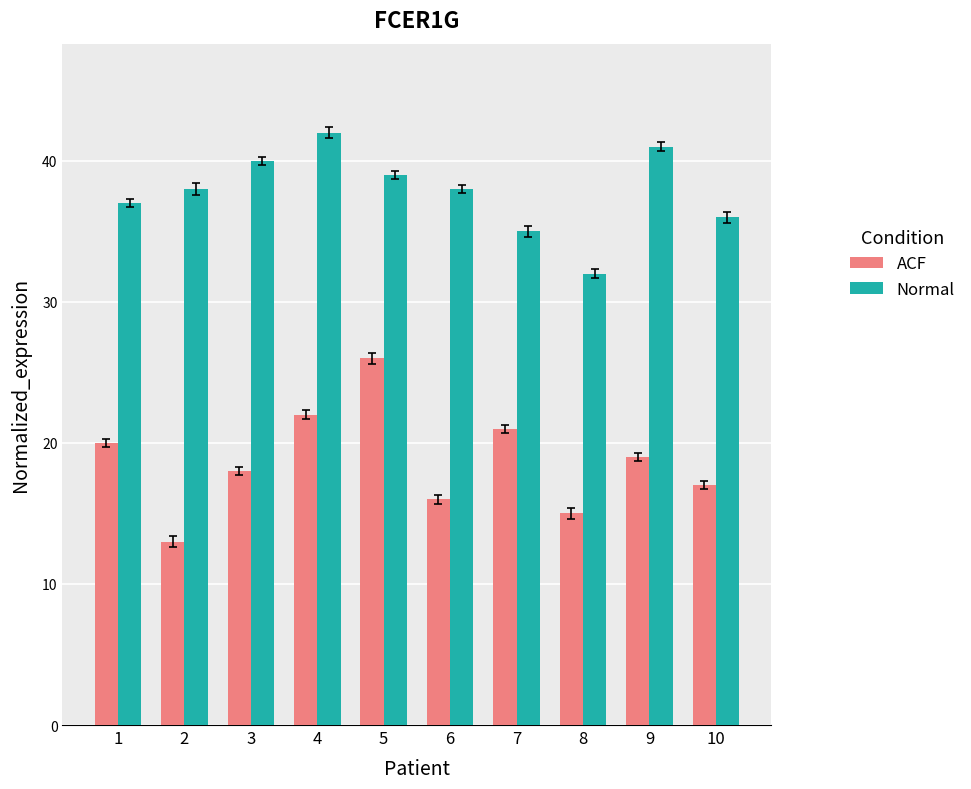

Reading left to right, list all the values displayed in this chart.

ACF: 1=20	2=13	3=18	4=22	5=26	6=16	7=21	8=15	9=19	10=17
Normal: 1=37	2=38	3=40	4=42	5=39	6=38	7=35	8=32	9=41	10=36